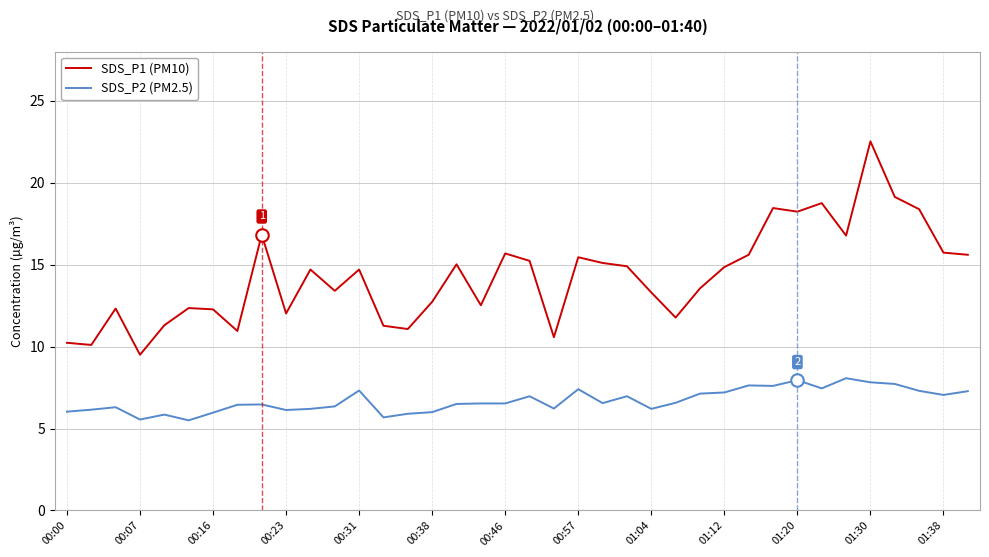

List the series in order of their peak value, lowest first.

SDS_P2 (PM2.5), SDS_P1 (PM10)